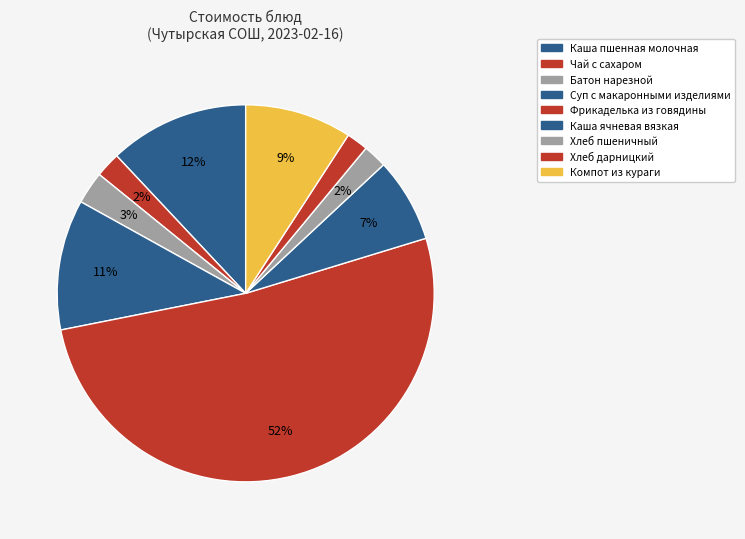

How many slices are in this pie chart?

9